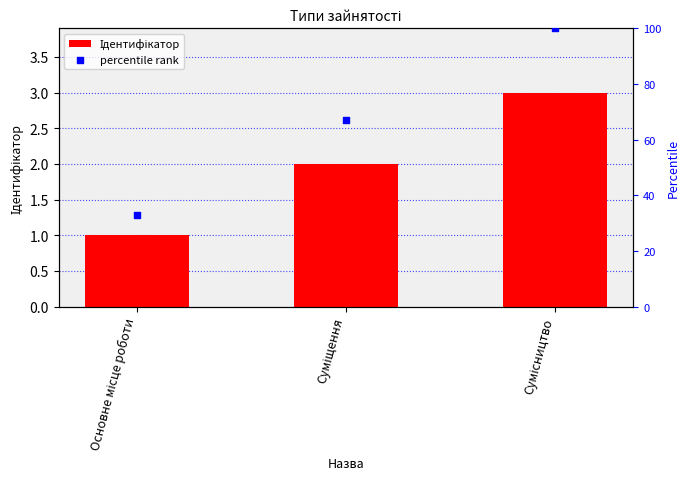

What is the total value across all series at Основне місце роботи?

34